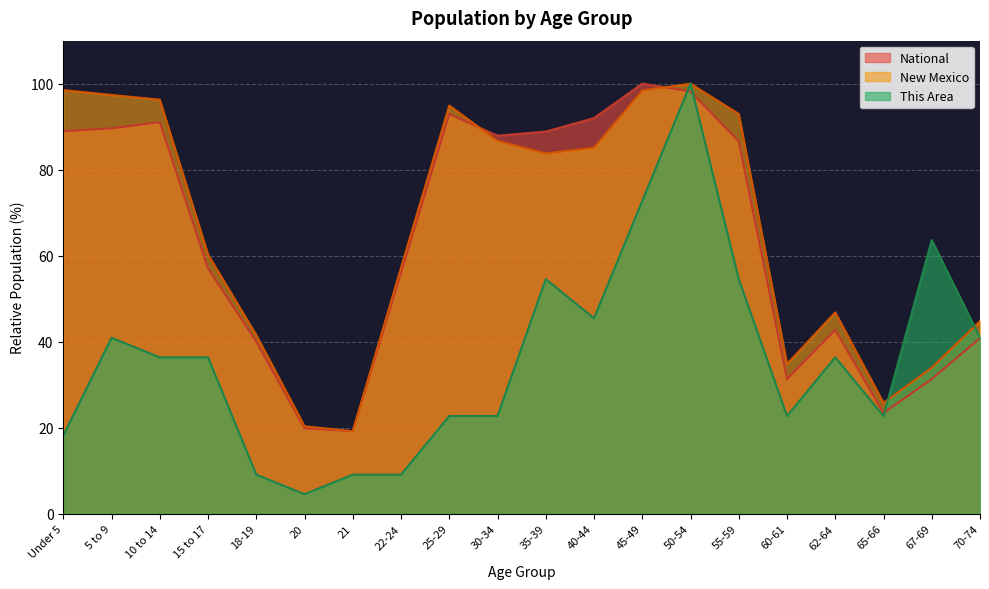

How many lines are shown in the chart?

3